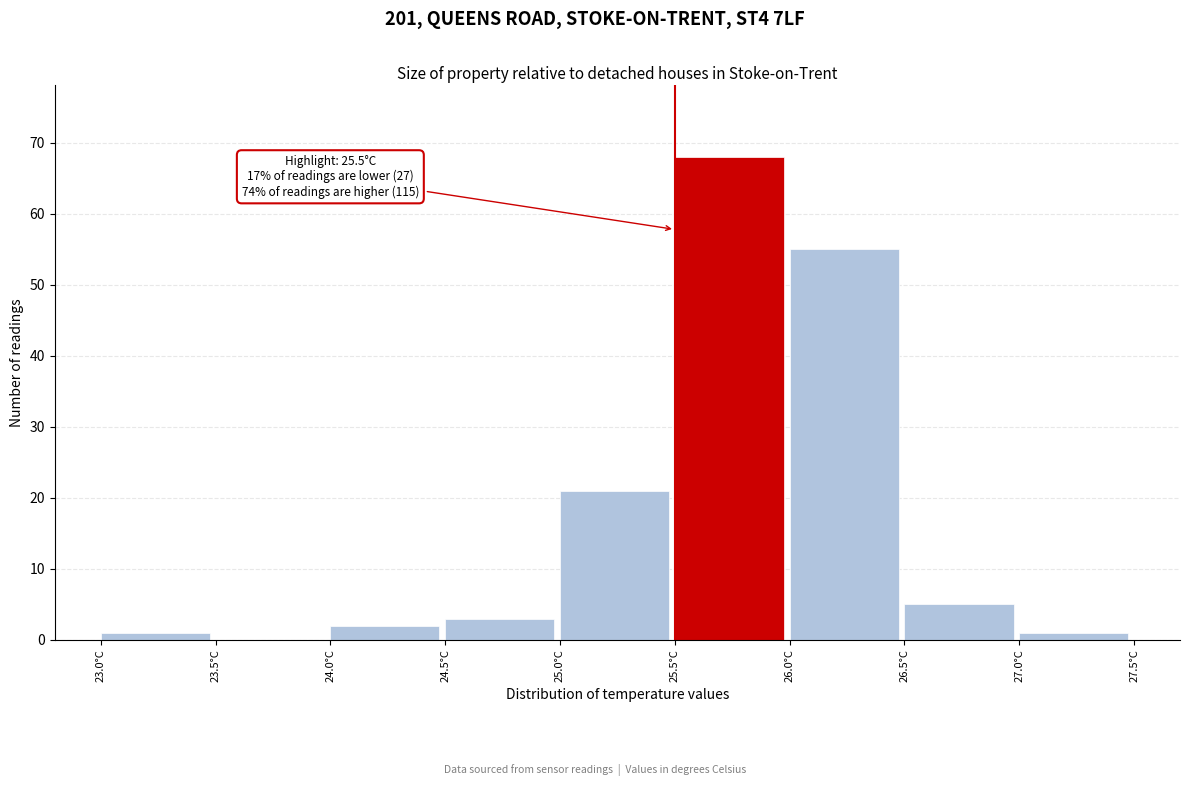

Which range on the x-axis has the tallest bar?

25.5 to 26.0